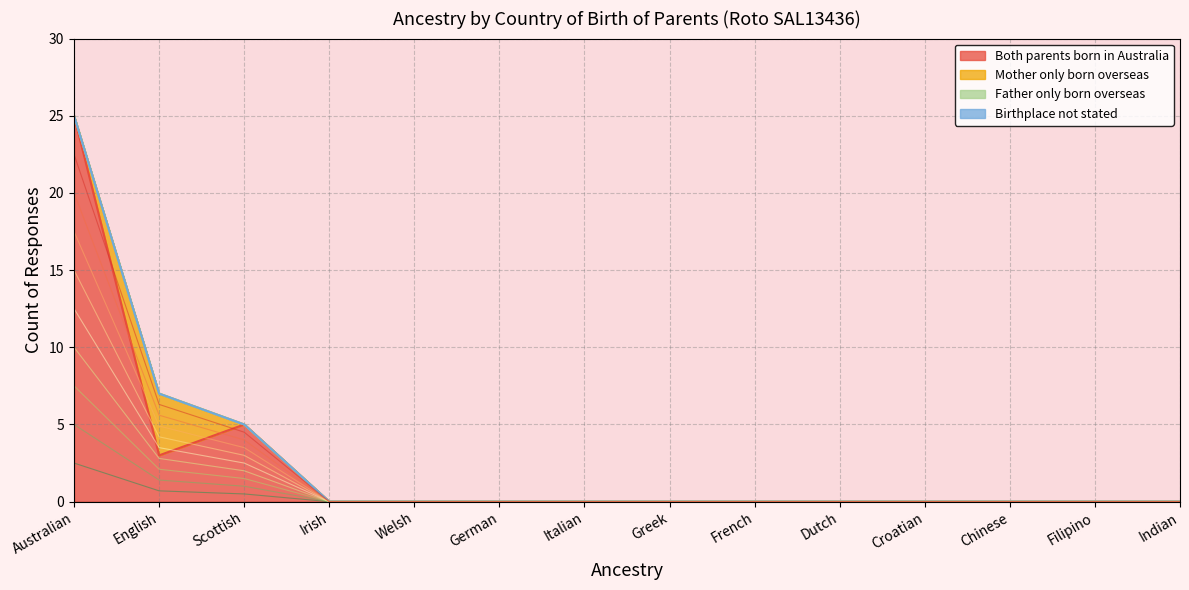

At which category does Both parents born in Australia reach its first local valley?

English